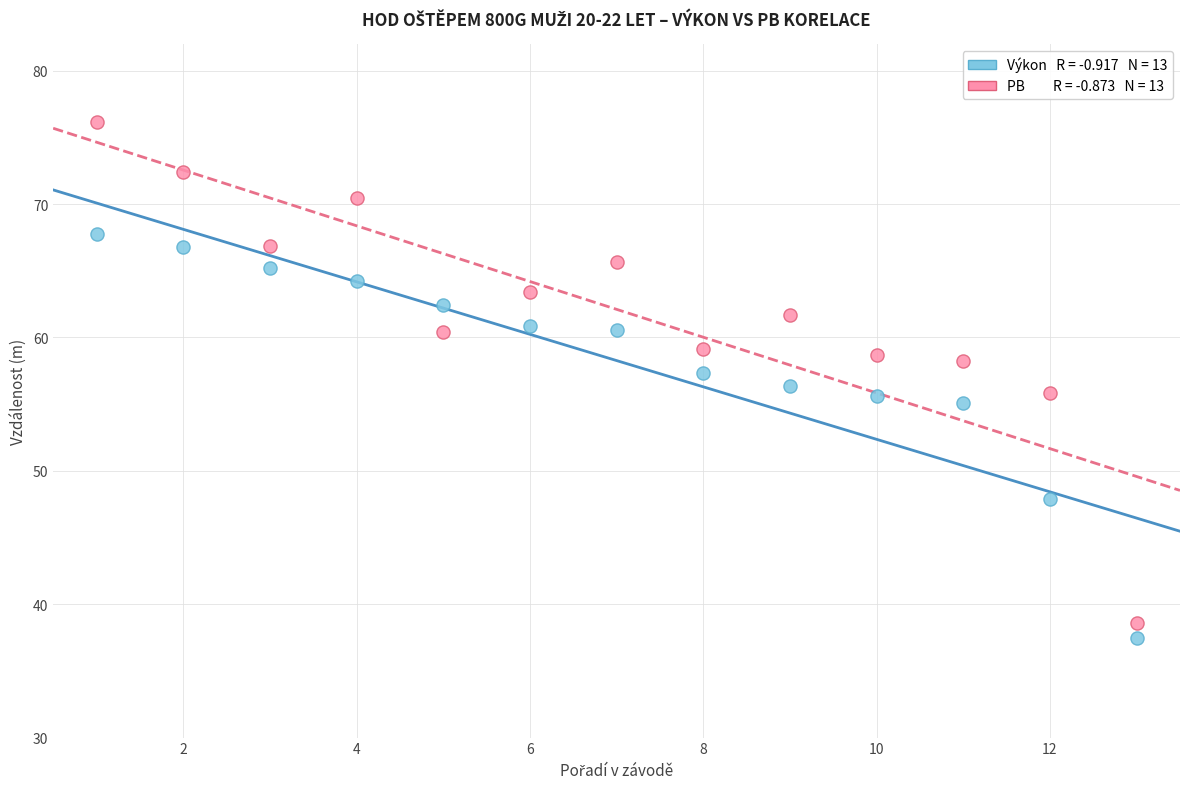

Across all data points, what is the range of Y values (max minus min)?

38.7